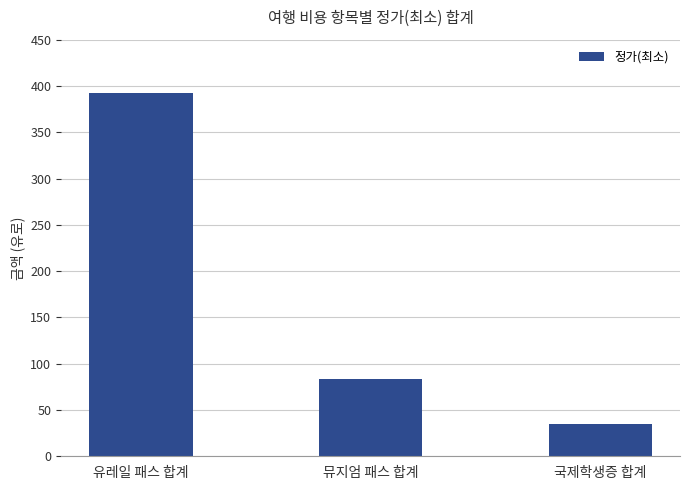

How many series are shown in this chart?

1